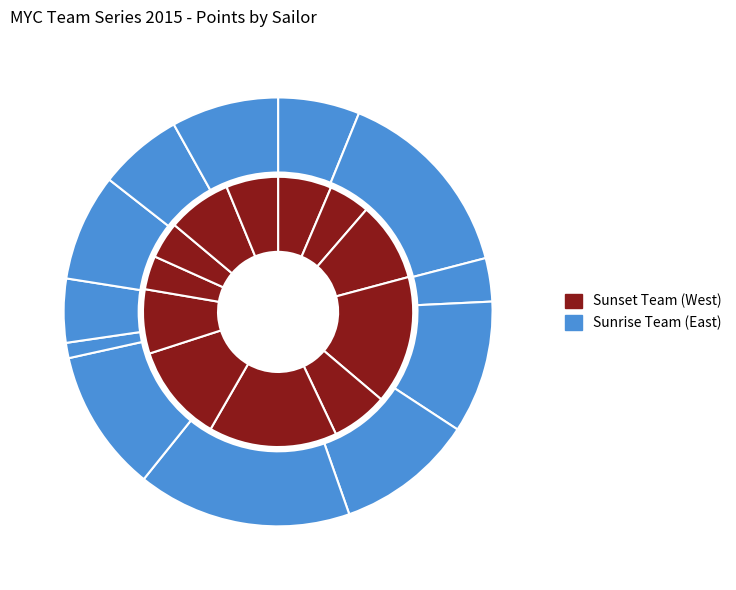

How many slices are in this pie chart?

12